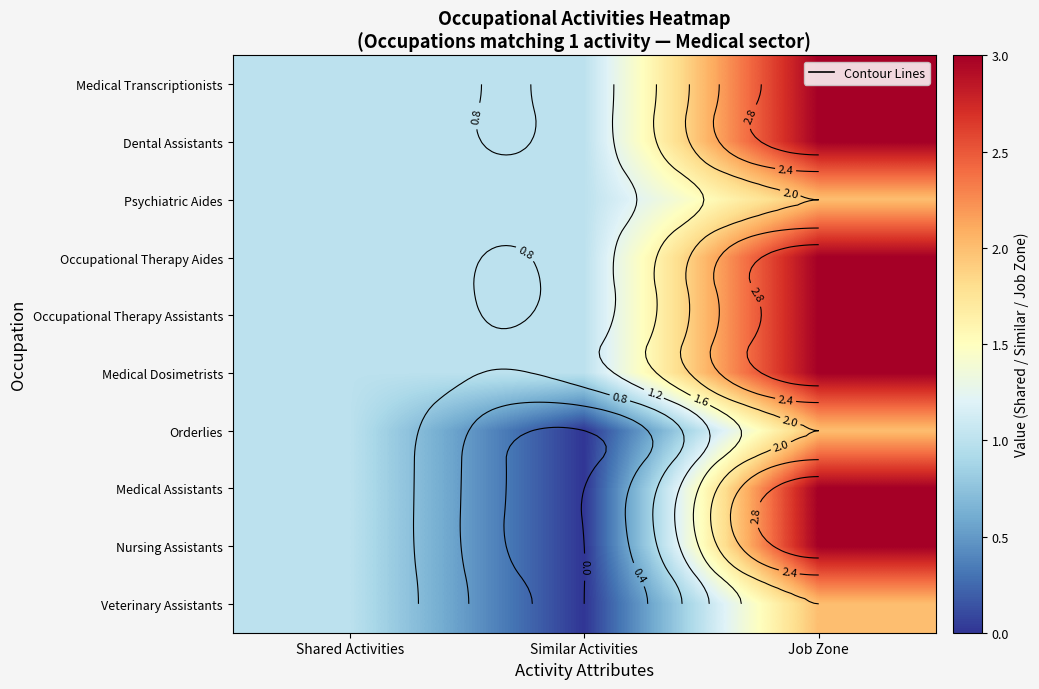

At how many categories does at least one series exceed 1?

1